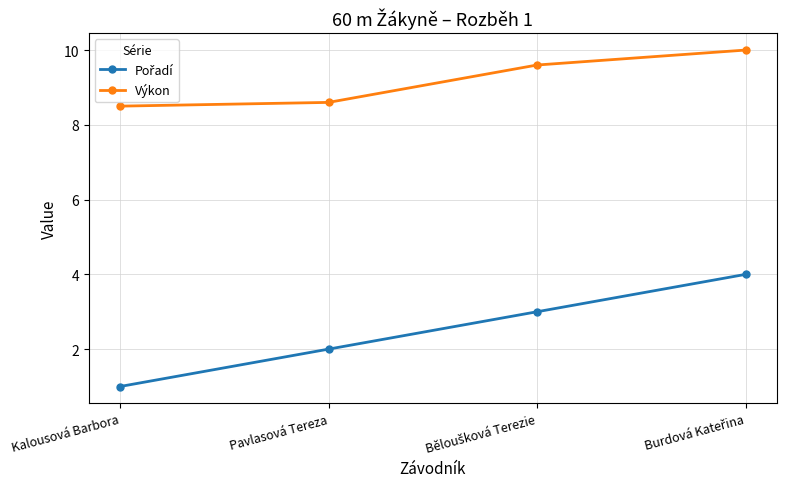

At how many categories does at least one series exceed 7?

4